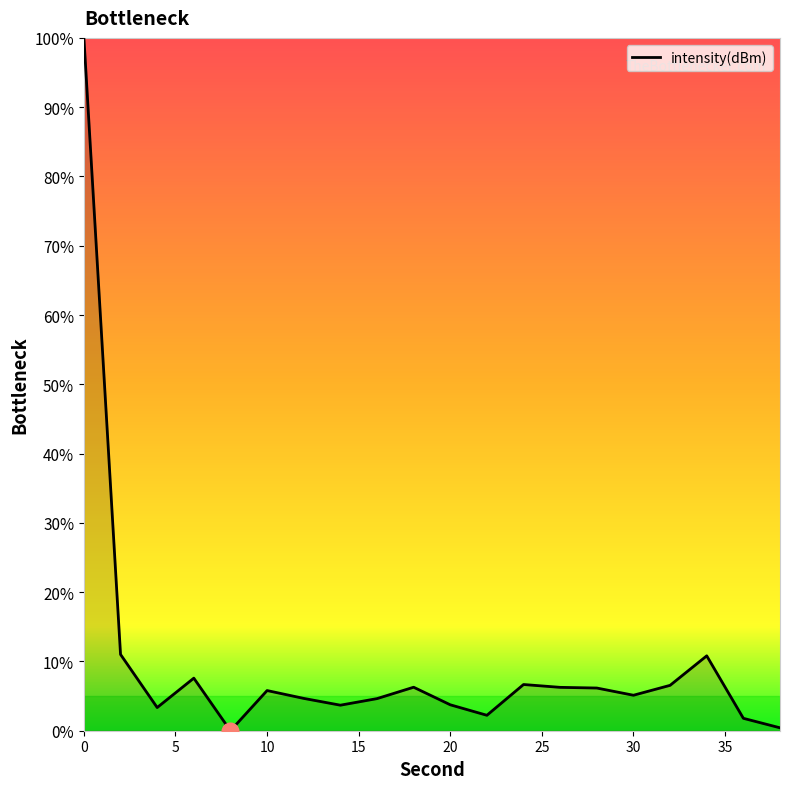

What is the greatest value displayed?

100.0